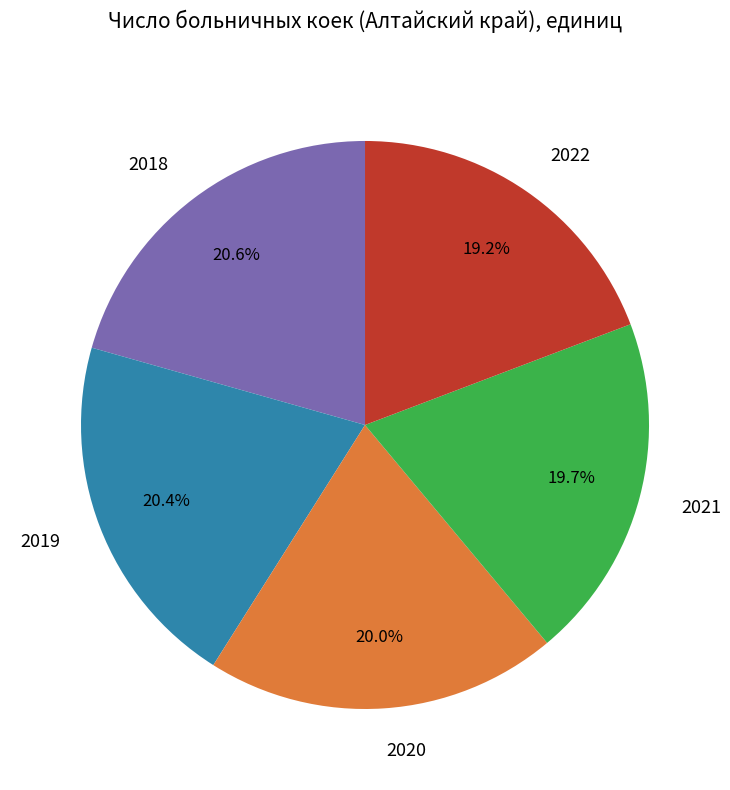

What percentage is the 2022 slice, to the nearest percent?

19%